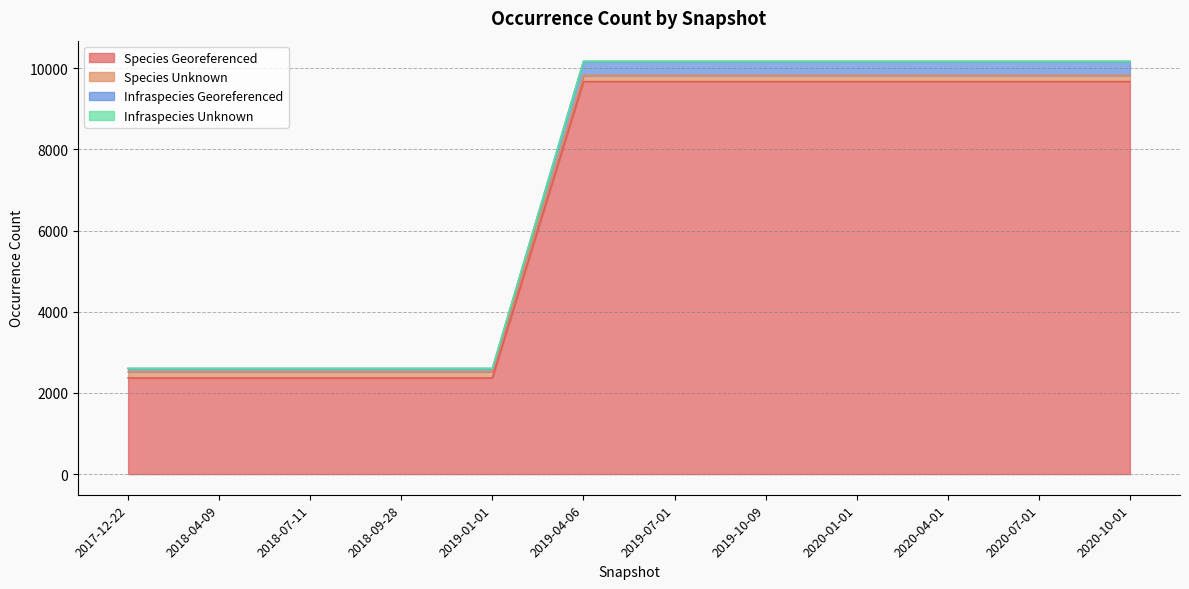

The value of Species Georeferenced at 2020-04-01 is 14210. True or false?

False